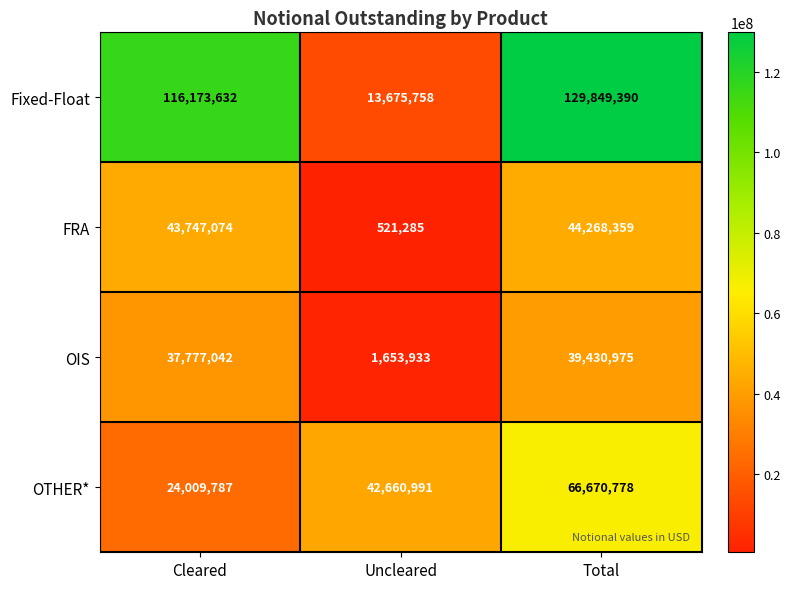

Reading right to left, extract all data points from this chart.

Fixed-Float: Total=129849390	Uncleared=13675758	Cleared=116173632
FRA: Total=44268359	Uncleared=521285	Cleared=43747074
OIS: Total=39430975	Uncleared=1653933	Cleared=37777042
OTHER*: Total=66670778	Uncleared=42660991	Cleared=24009787